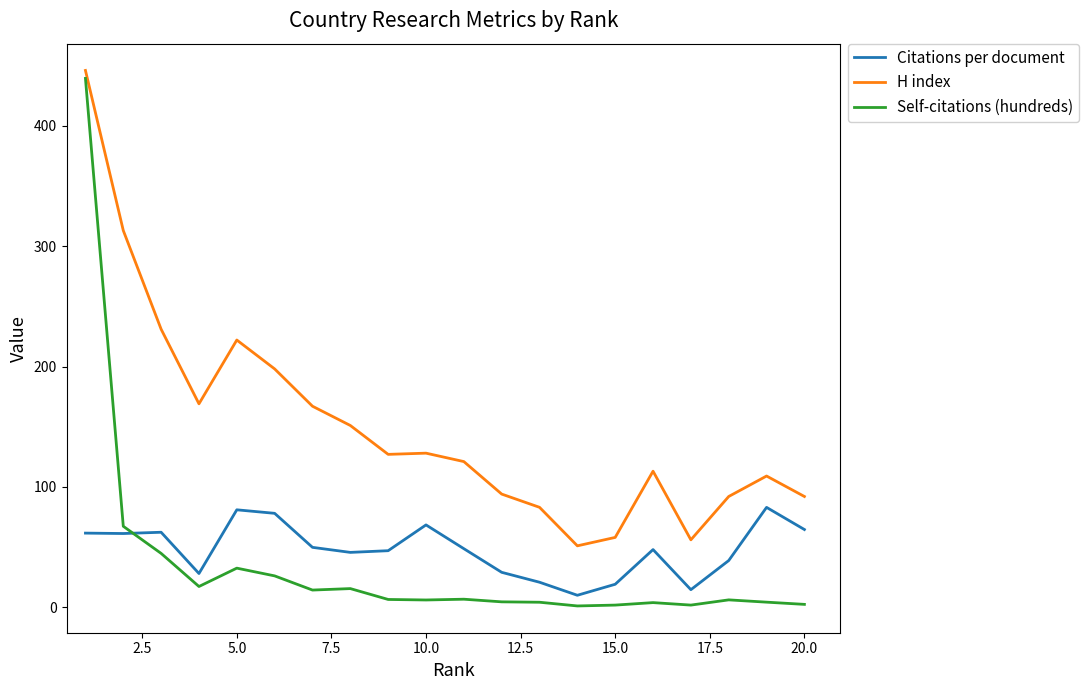

What is the greatest value displayed?

446.0